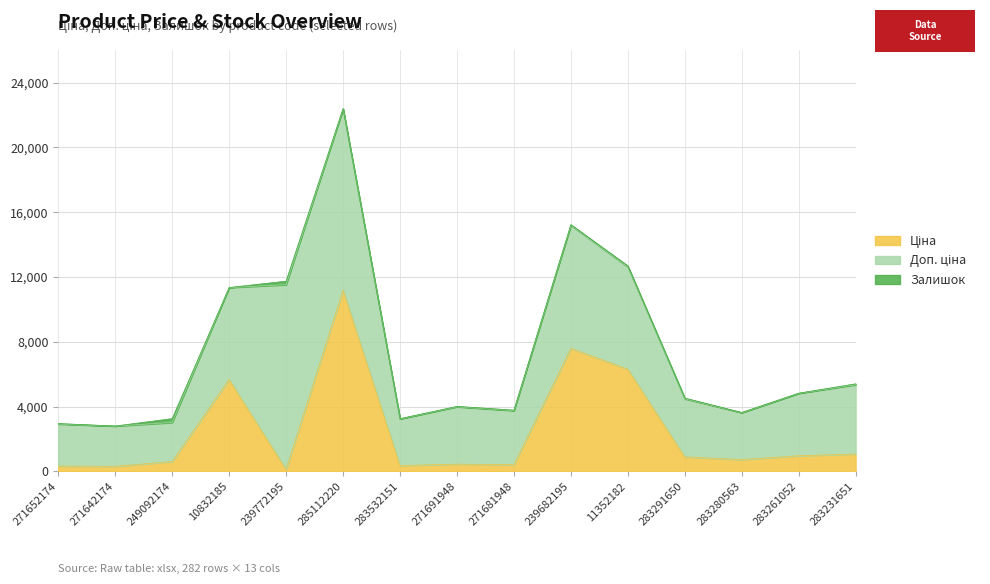

What is the spread (max minus min) of values at 283280563?

2886.8